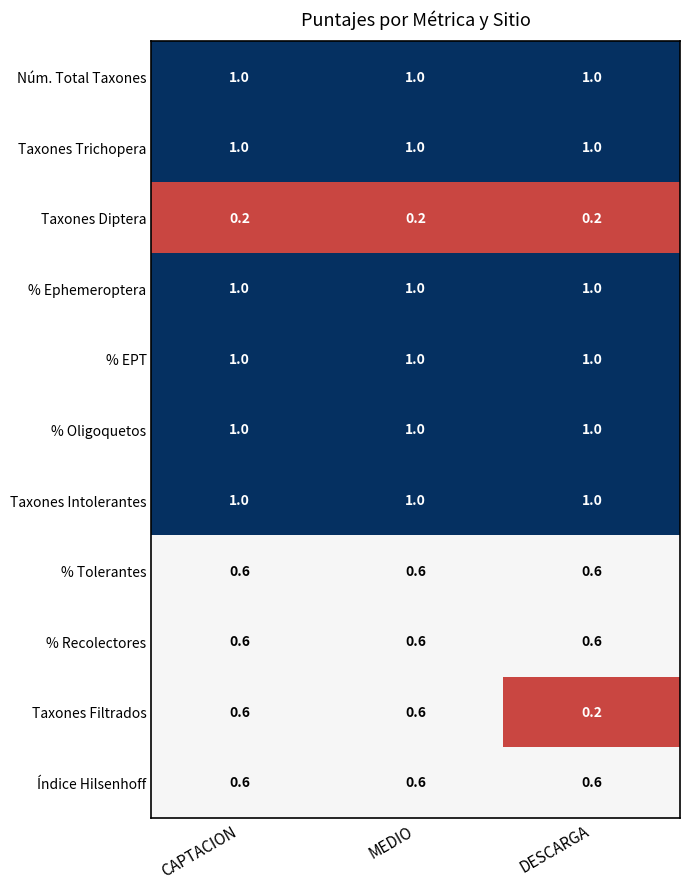

Which series changed the most between CAPTACION and DESCARGA?

Taxones Filtrados